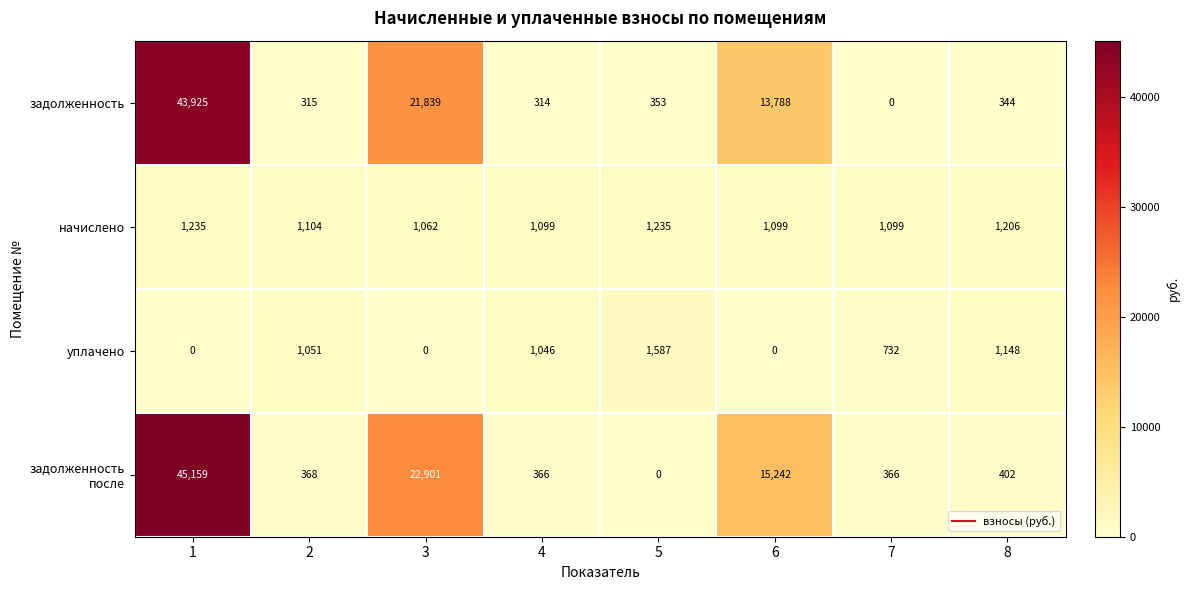

At how many categories does at least one series exceed 35891?

1